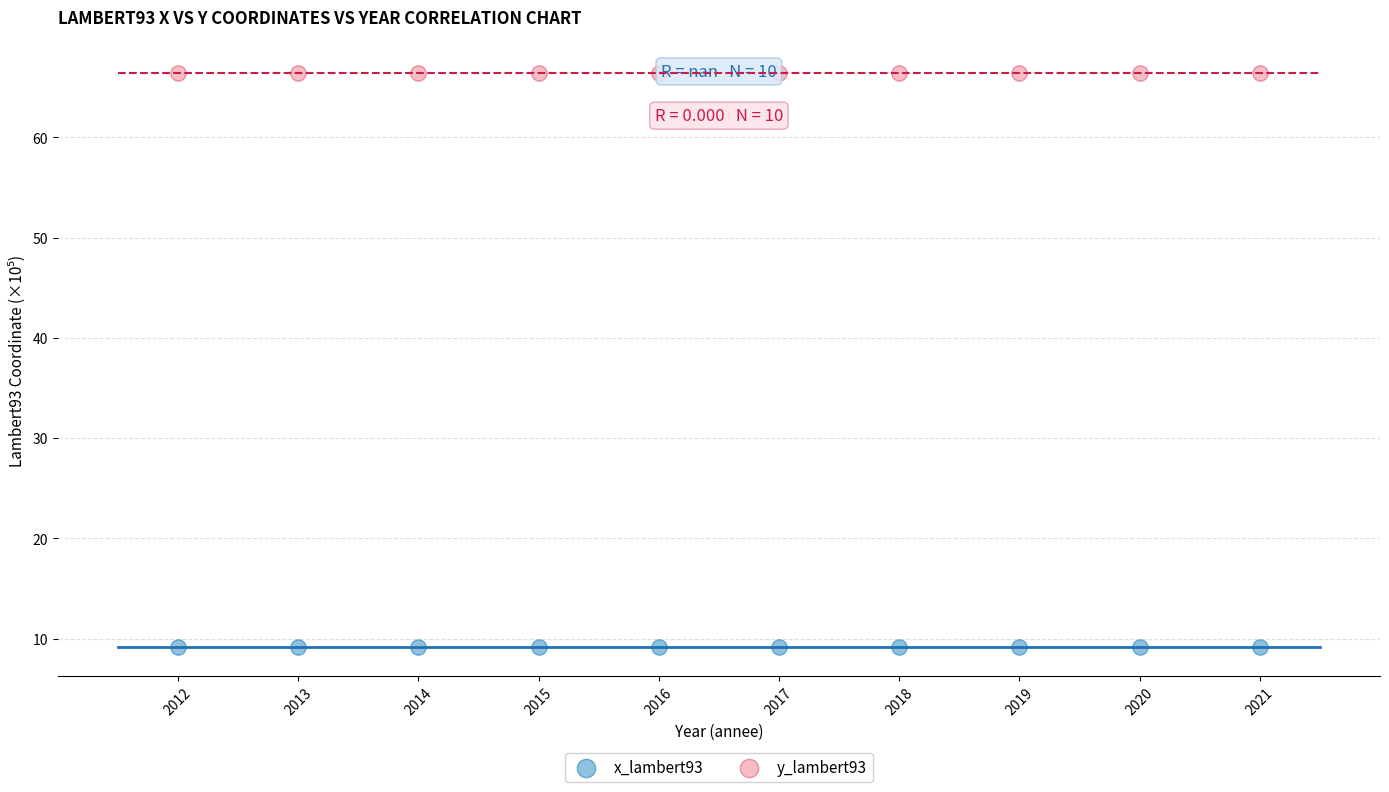

Which series reaches the maximum Y coordinate?

y_lambert93